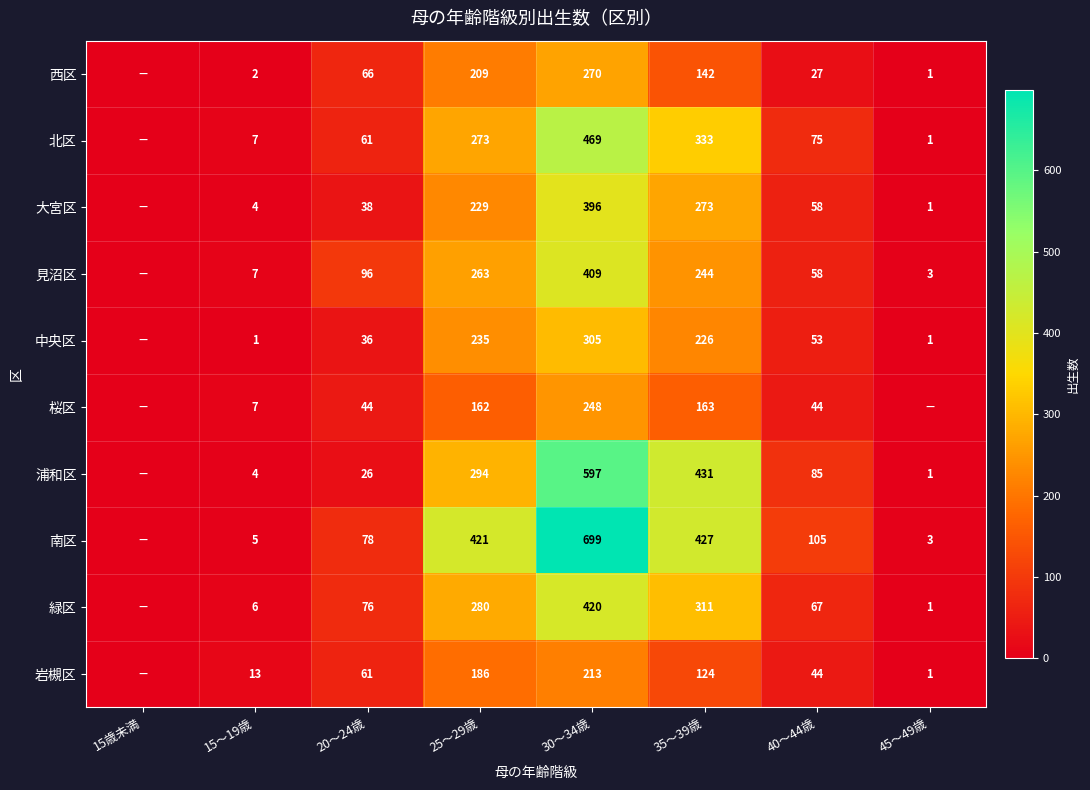

What is the sum of the 岩槻区 values at 40～44歳 and 45～49歳?

45